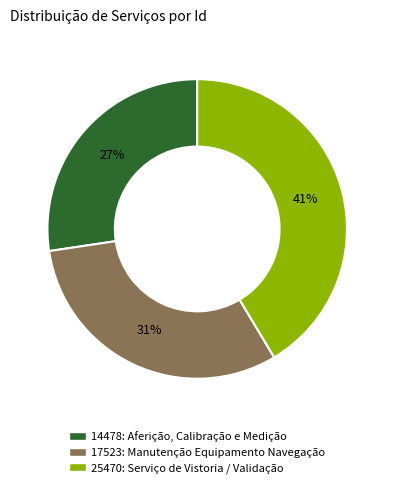

Does 14478: Aferição, Calibração e Medição account for over 50% of the chart?

No